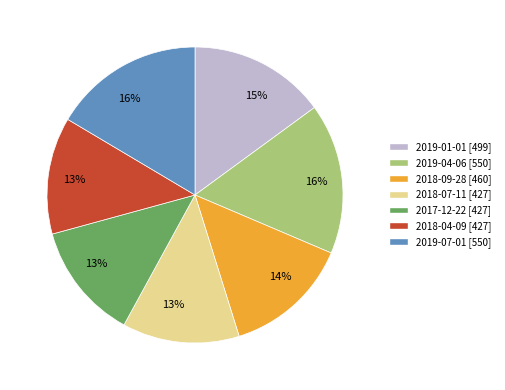

Is there any slice that represents more than half of the pie?

No